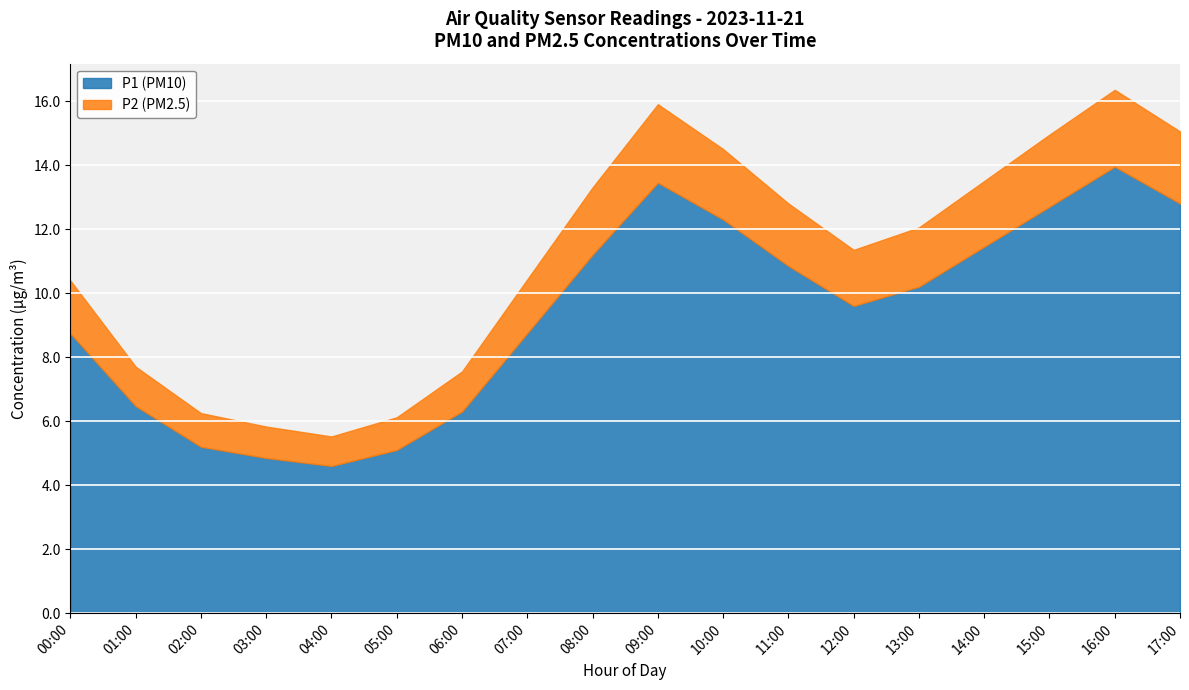

True or false: P2 (PM2.5) and P1 (PM10) intersect in this chart.

False